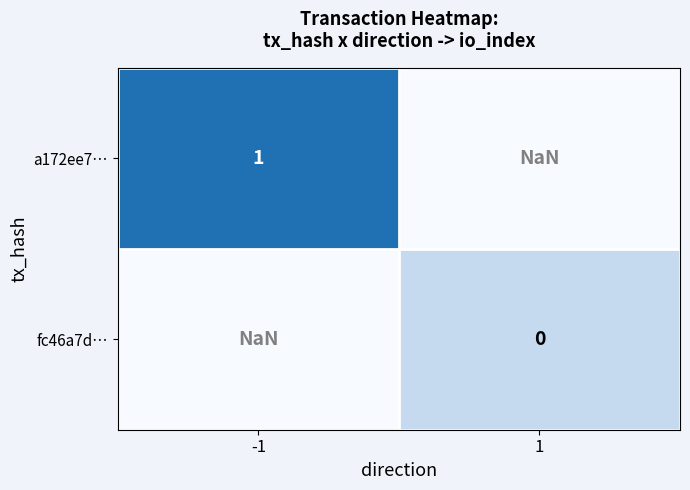

Is the value of a172ee7… at -1 greater than the value of fc46a7d… at 1?

Yes